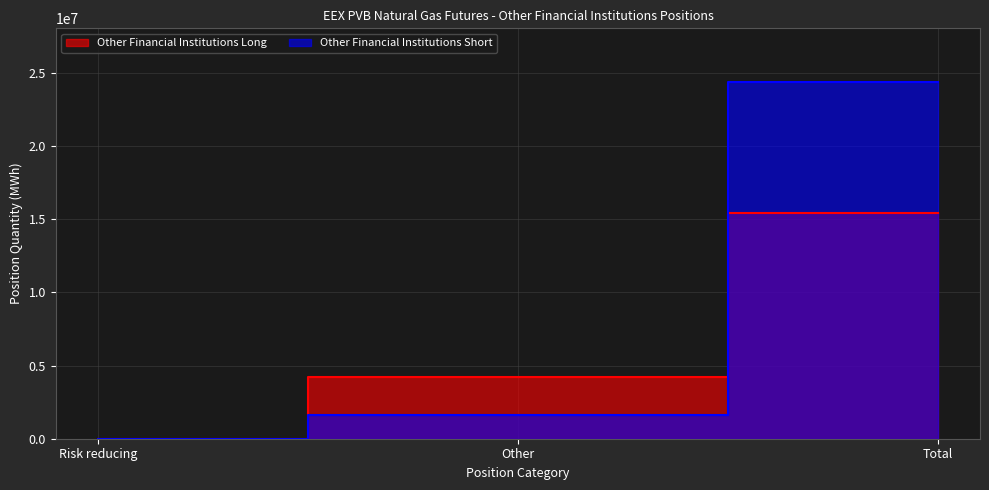

Reading left to right, list all the values displayed in this chart.

Other Financial Institutions Long: 0	4234650	15408410
Other Financial Institutions Short: 0	1652840	24383090